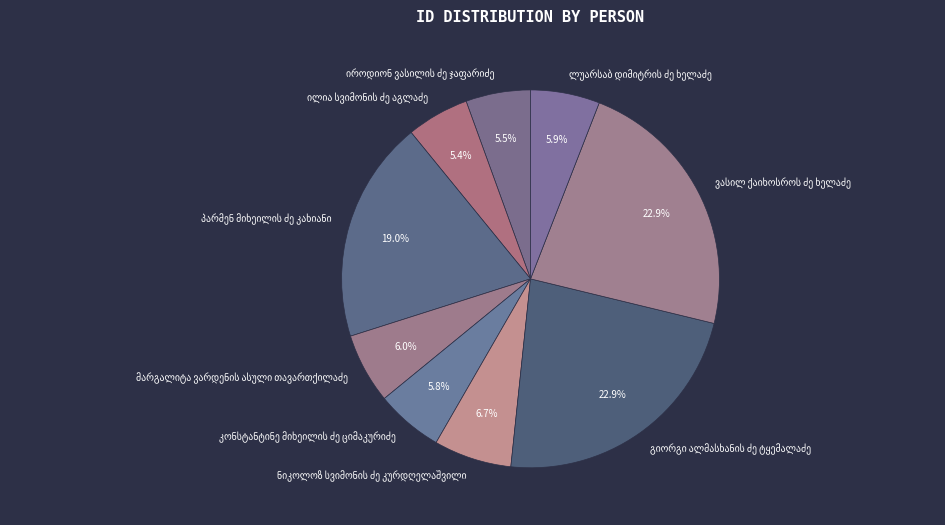

Is there a majority slice in this chart?

No